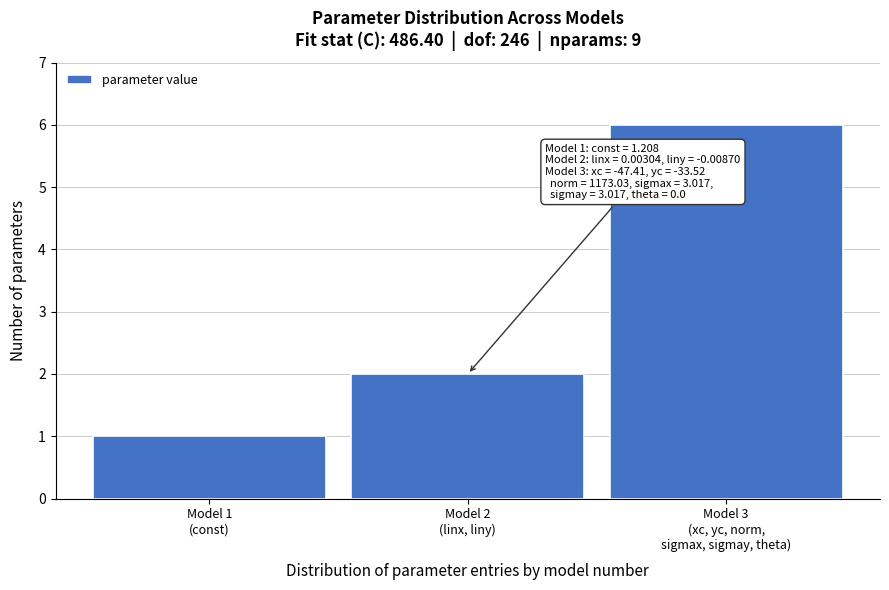

Reading right to left, what are all the values shown in this chart?

6	2	1